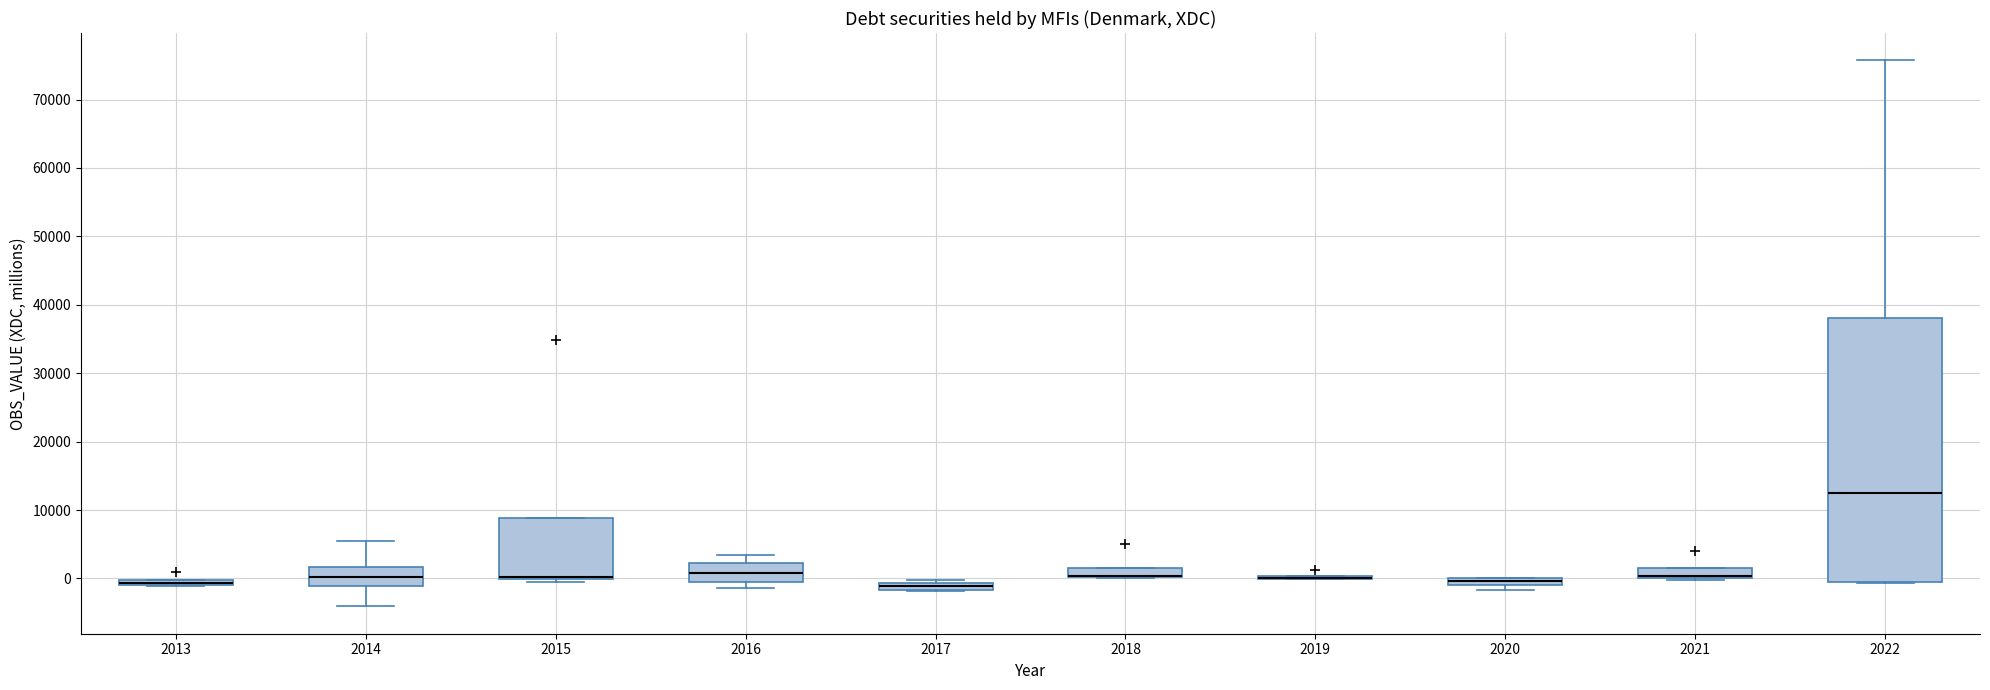

Which box is the tallest, from its lower edge to its upper edge?

2022